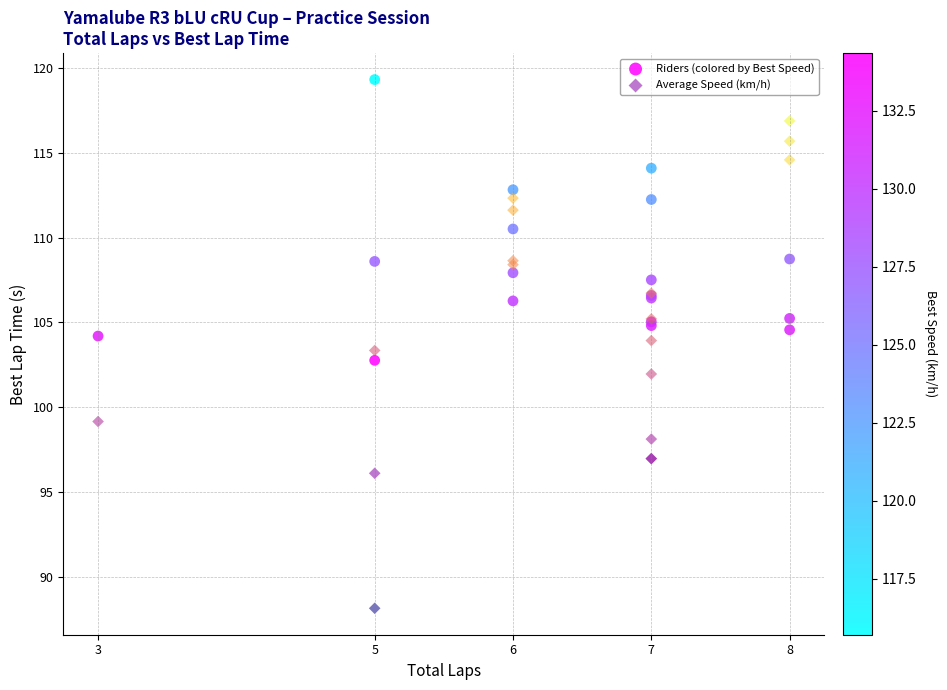

Which series contains the lowest Y value?

Average Speed (km/h)